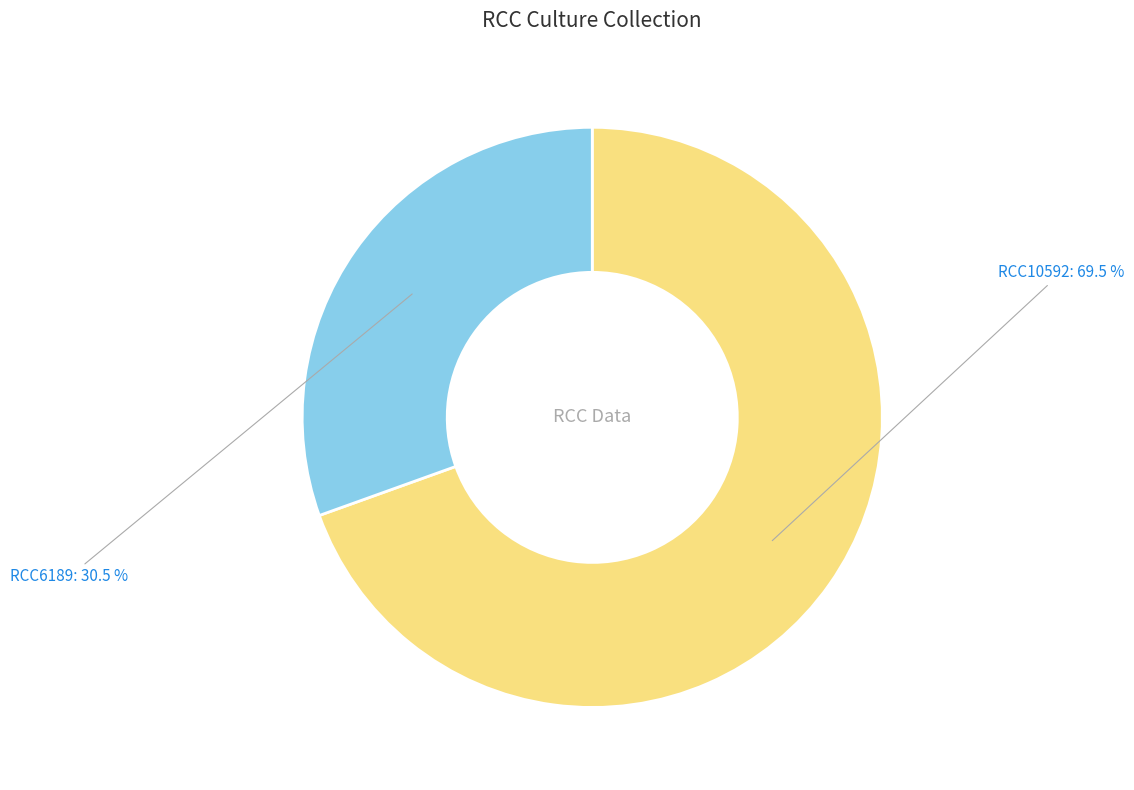

Is there a majority slice in this chart?

Yes